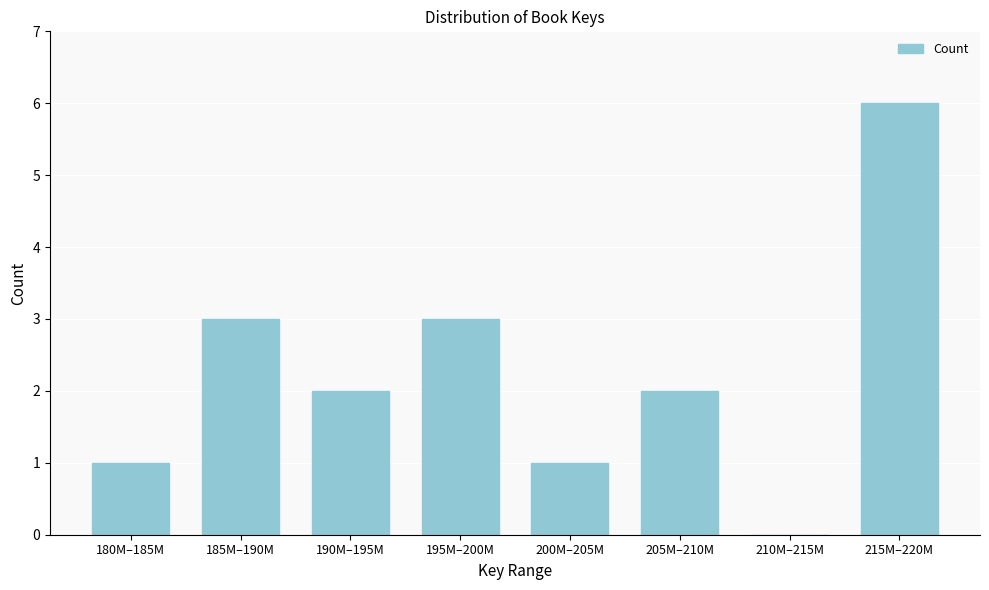

Reading left to right, transcribe all the data shown in this chart.

180M–185M=1	185M–190M=3	190M–195M=2	195M–200M=3	200M–205M=1	205M–210M=2	210M–215M=0	215M–220M=6